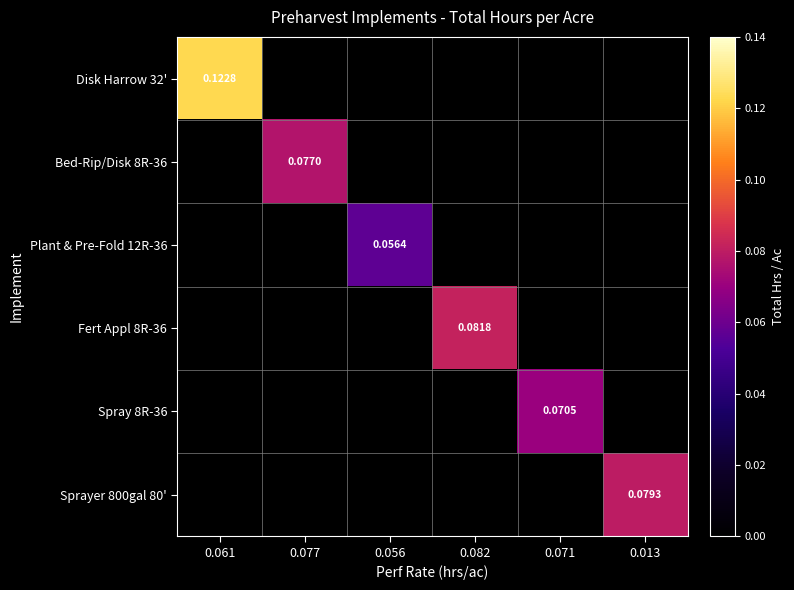

At which category is the sum across all series the highest?

0.061